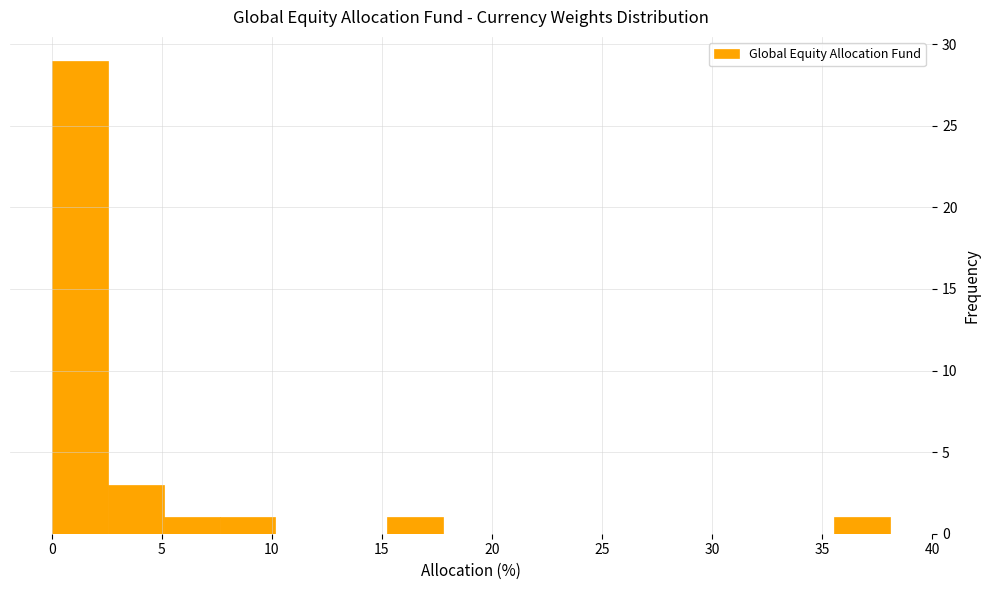

Which range on the x-axis has the tallest bar?

0.0 to 2.5